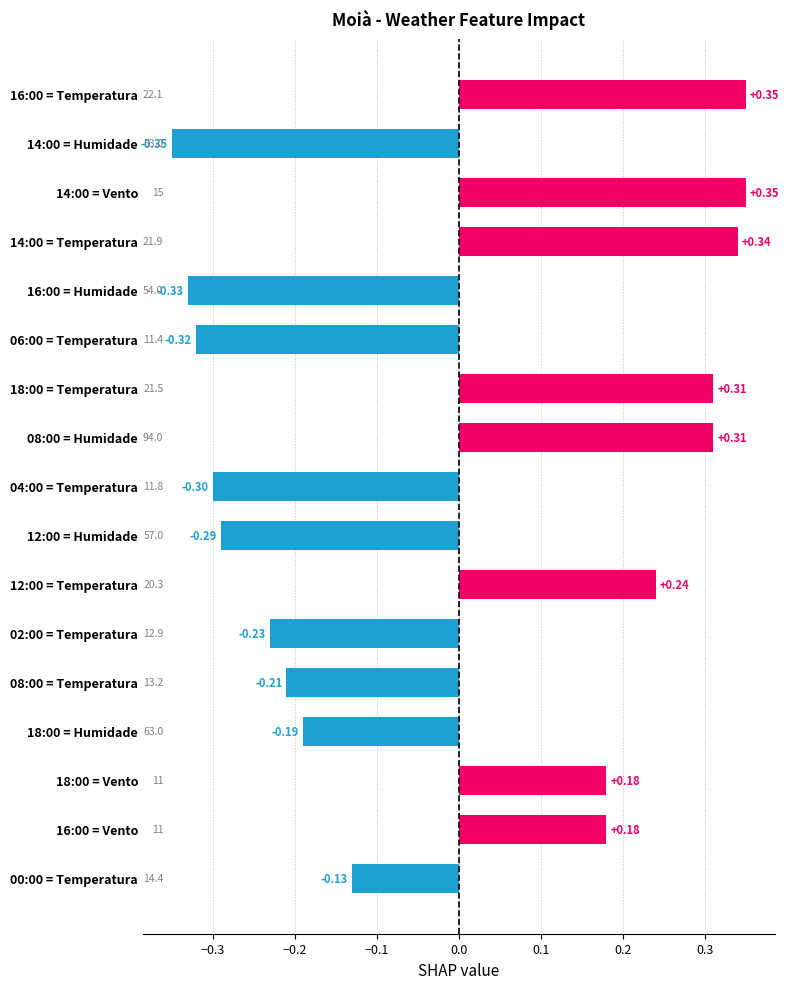

How many series are shown in this chart?

1